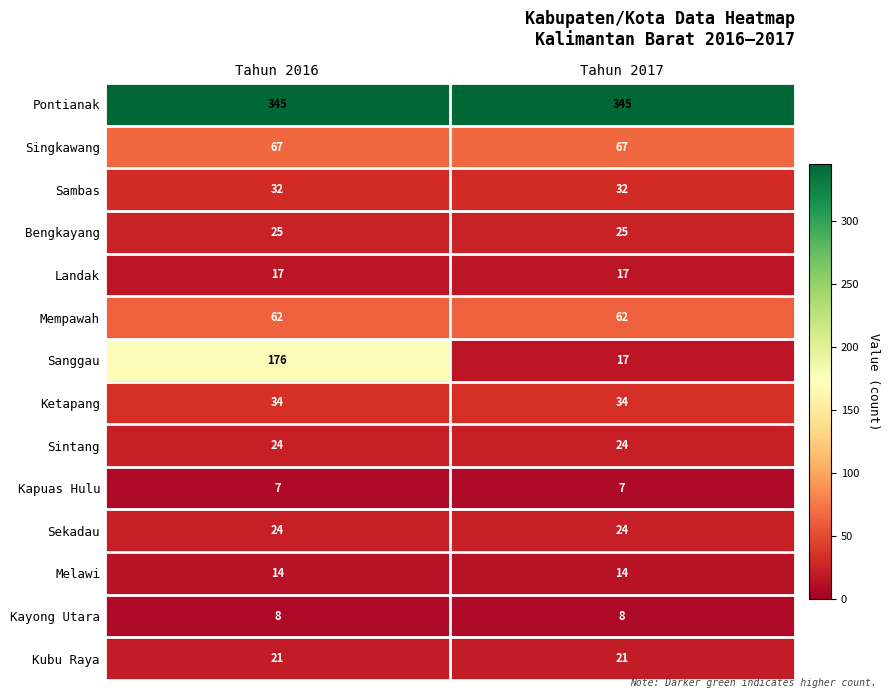

True or false: Sanggau has a value of 298 at Tahun 2016.

False